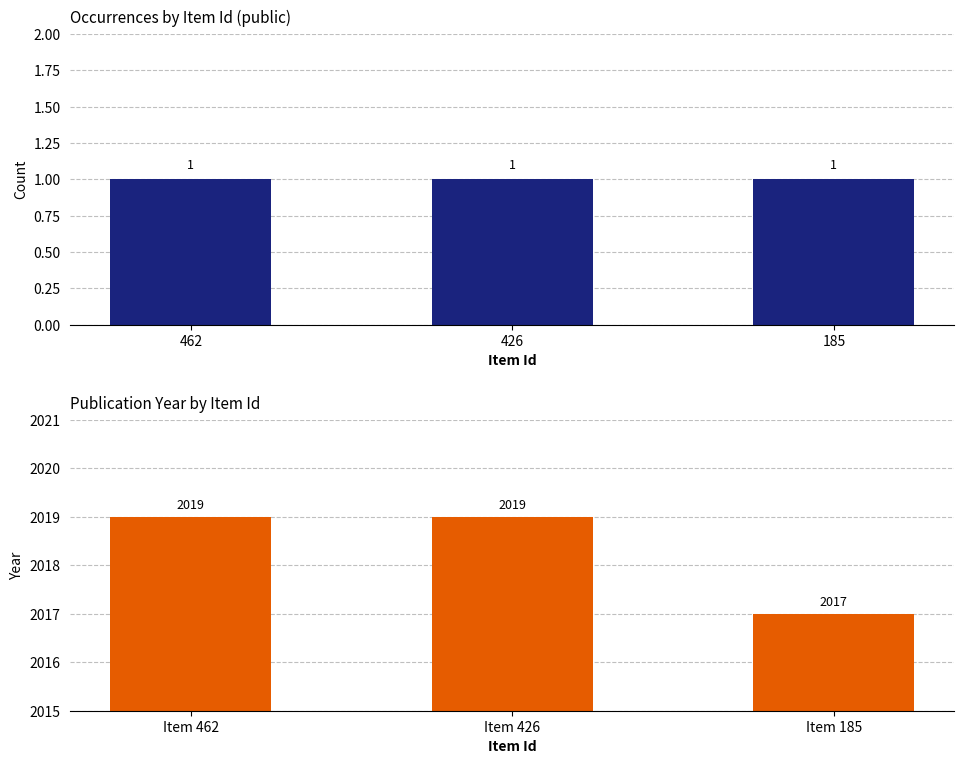

Is the value of Data Publicação at 426 greater than the value of public at 462?

Yes